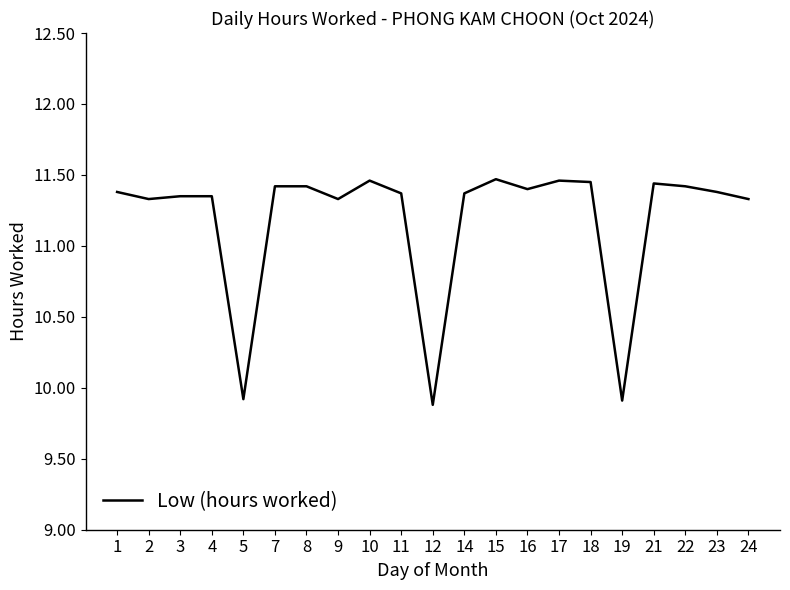

Approximately how many times larger is the value at 21 compared to 11?

1.0